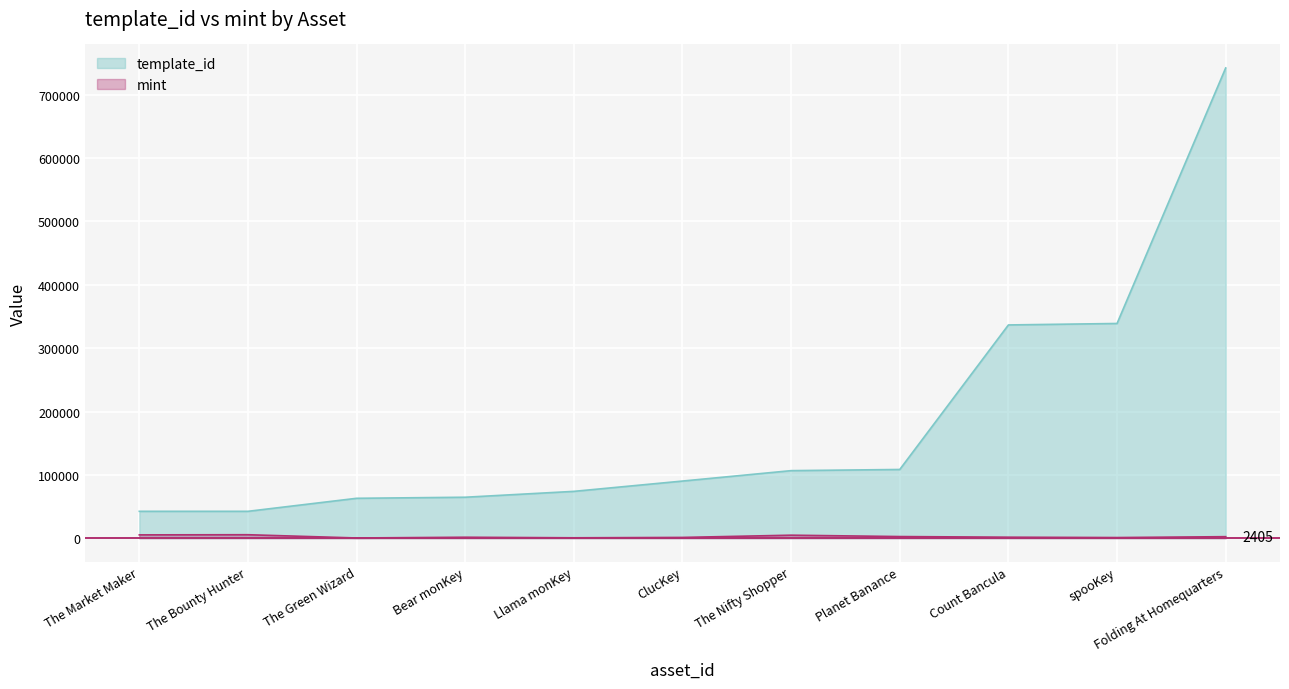

How many data points in mint are above 1567?

5